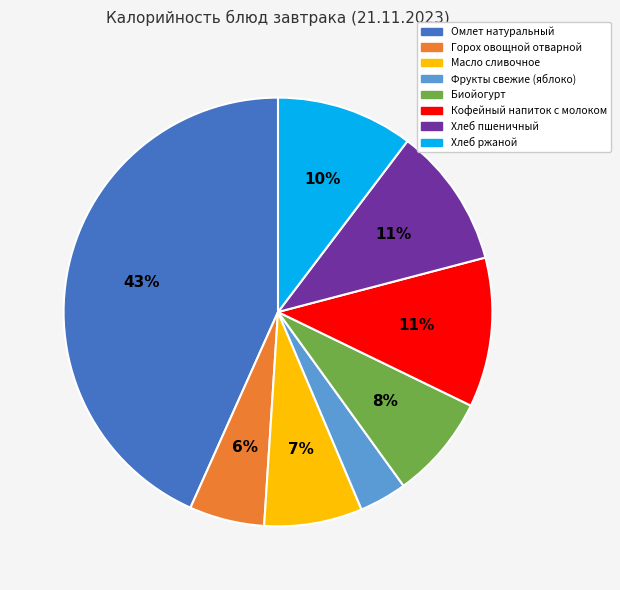

Is the sum of Фрукты свежие (яблоко) and Хлеб пшеничный greater than half?

No